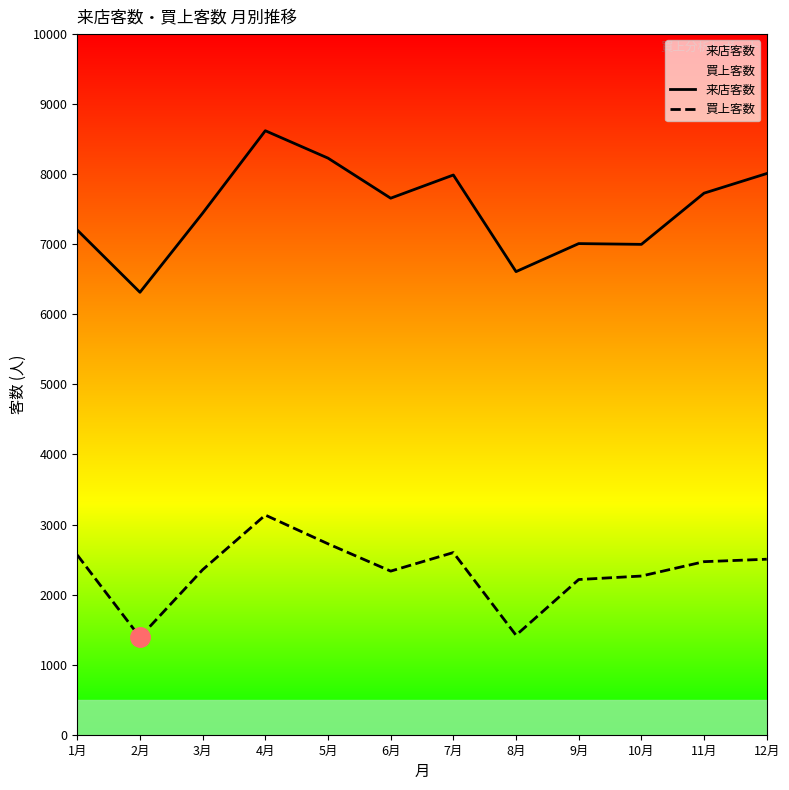

How many lines are shown in the chart?

2